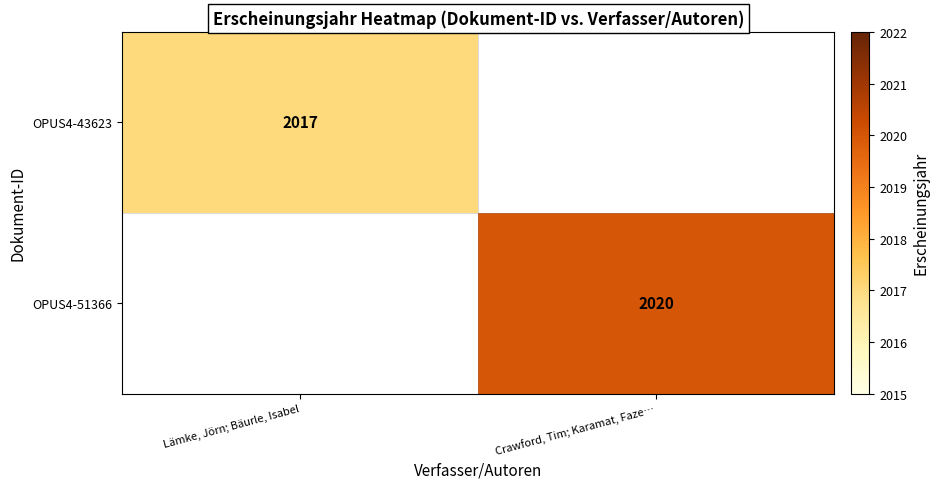

Is it true that OPUS4-43623 equals 3285 at Lämke, Jörn; Bäurle, Isabel?

False